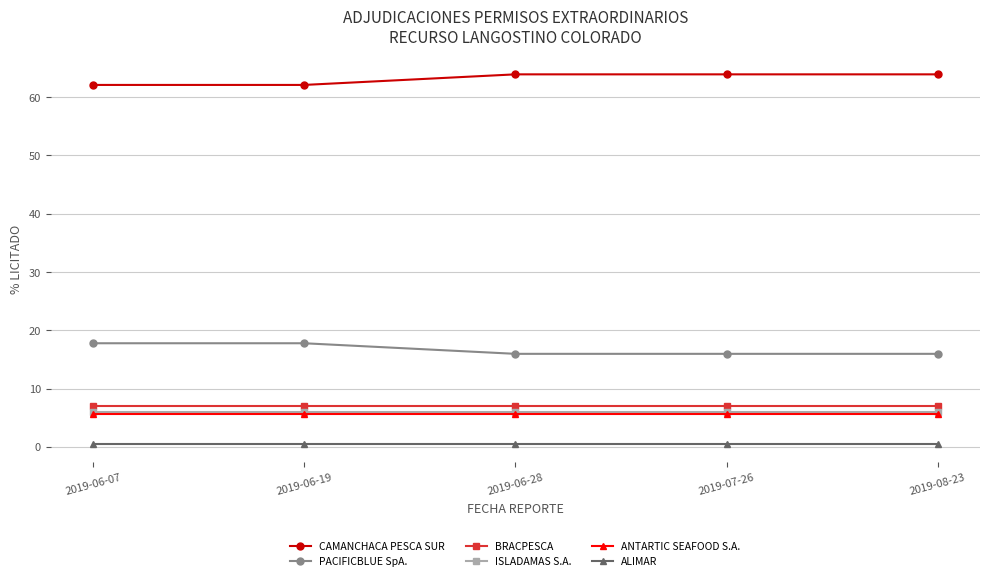

What is the label of the 4th point from the left?

2019-07-26